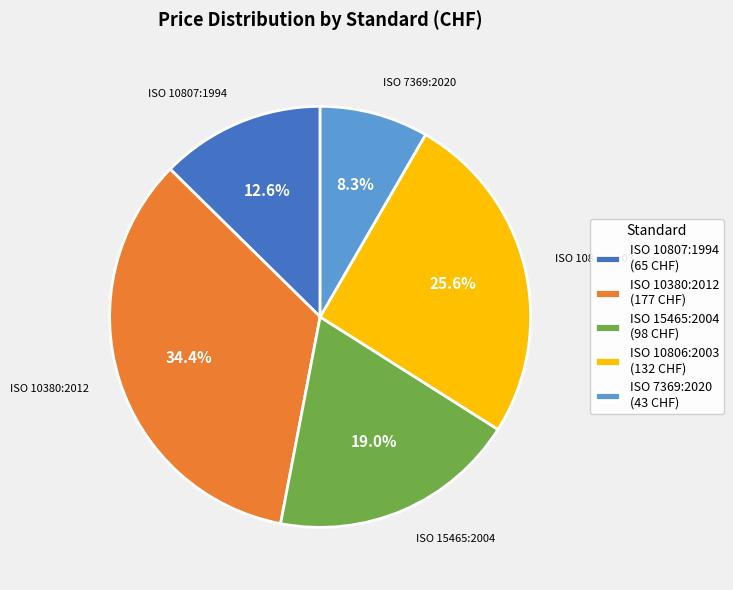

To the nearest percent, what portion does ISO 15465:2004 represent?

19%